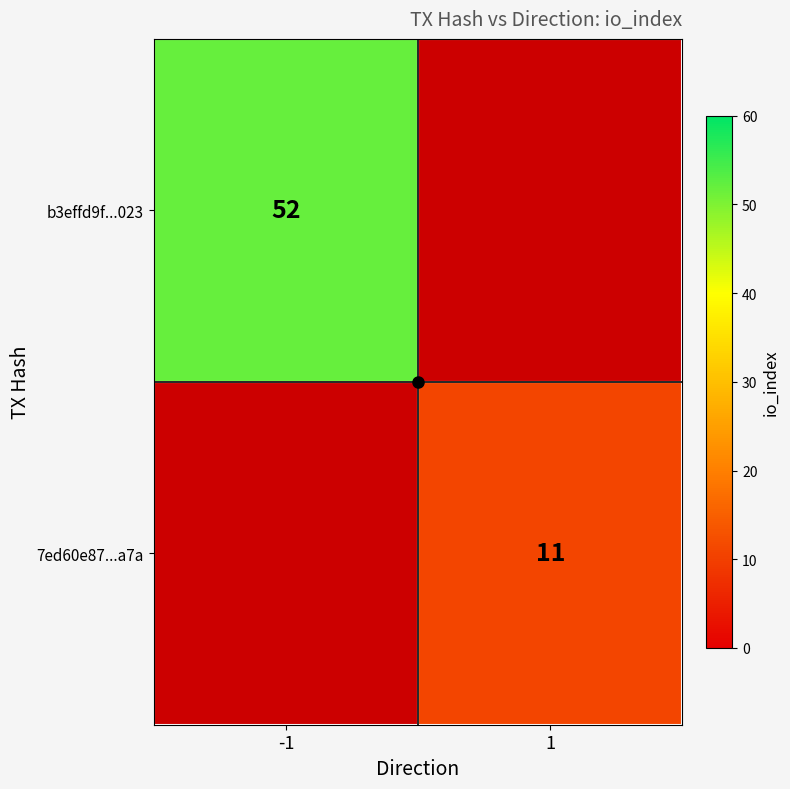

How many values in b3effd9f...023 are above zero?

1